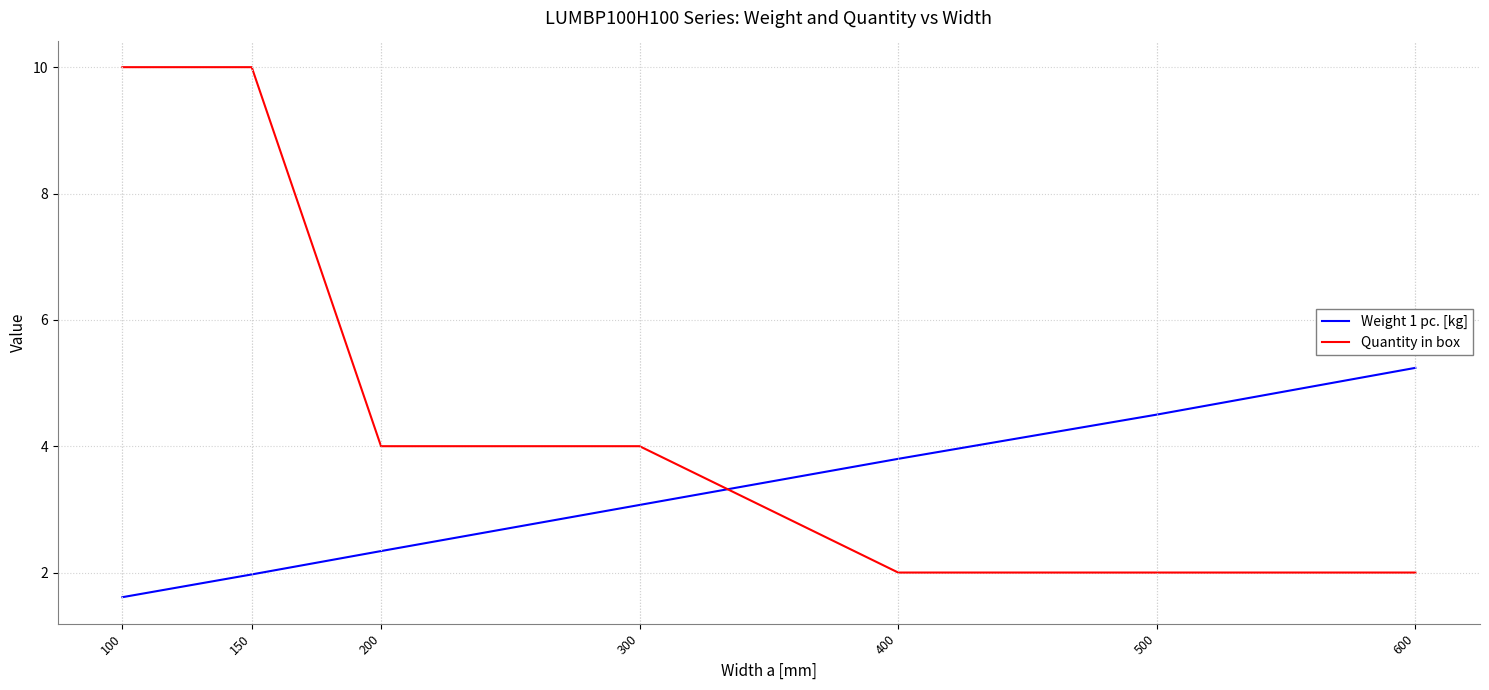

Between which two adjacent categories do Weight 1 pc. [kg] and Quantity in box first intersect?

300 and 400